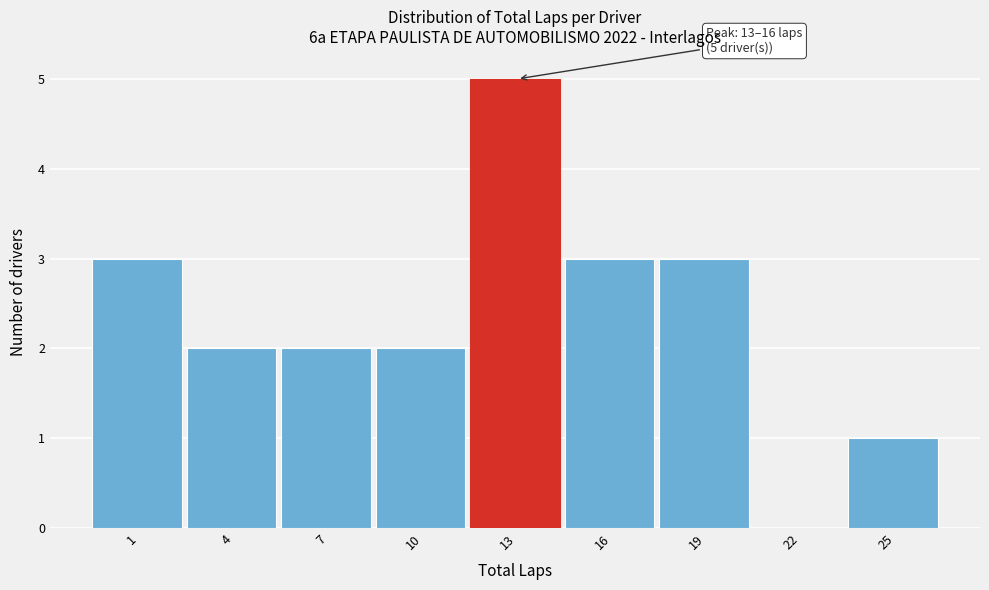

Reading left to right, list all the values displayed in this chart.

1=3	4=2	7=2	10=2	13=5	16=3	19=3	22=0	25=1